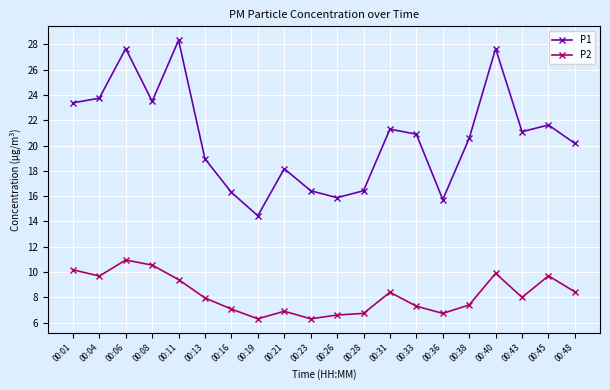

True or false: P1 and P2 cross at least once.

False